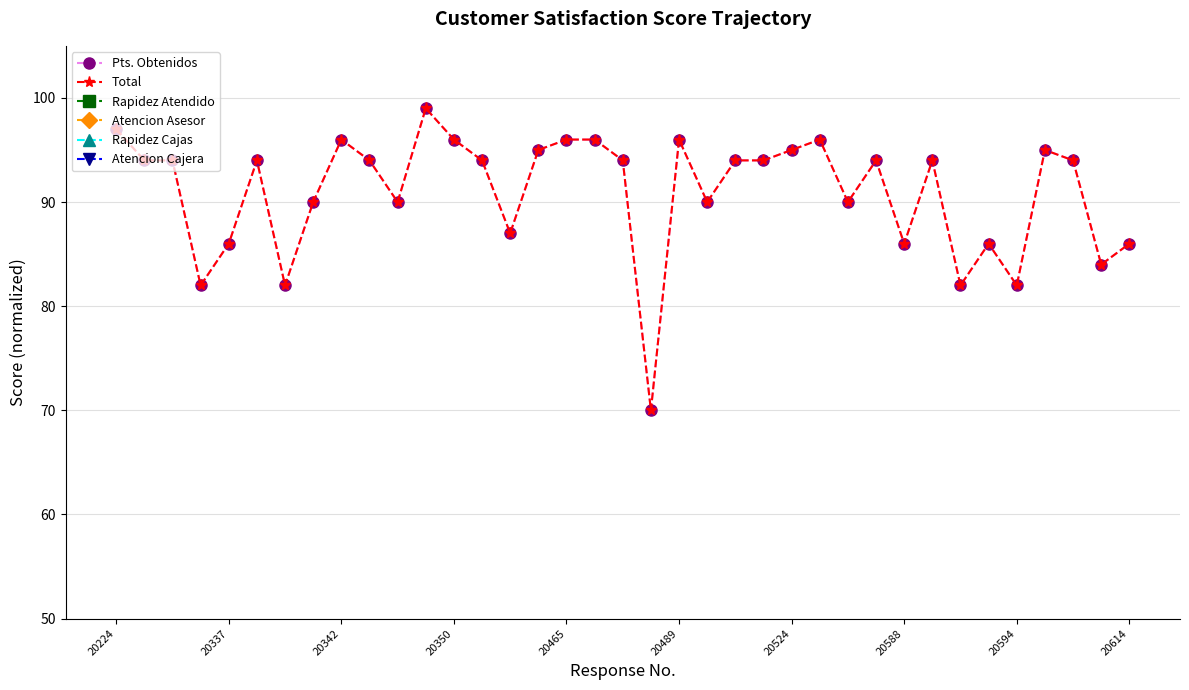

How many Atencion Asesor values are between 9 and 10?

31